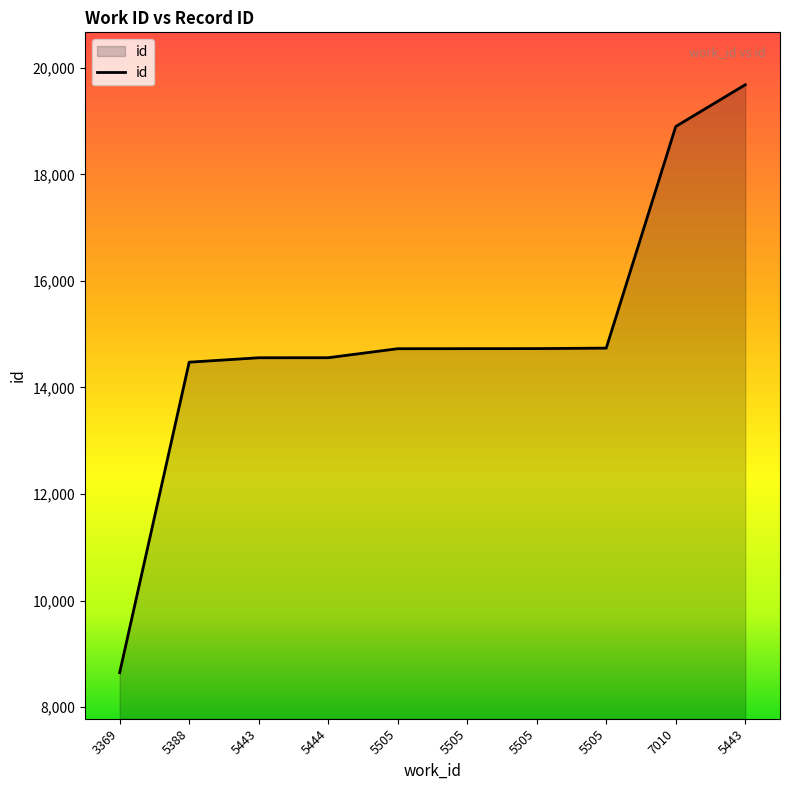

What is the difference between the second highest and minimum values?

10255